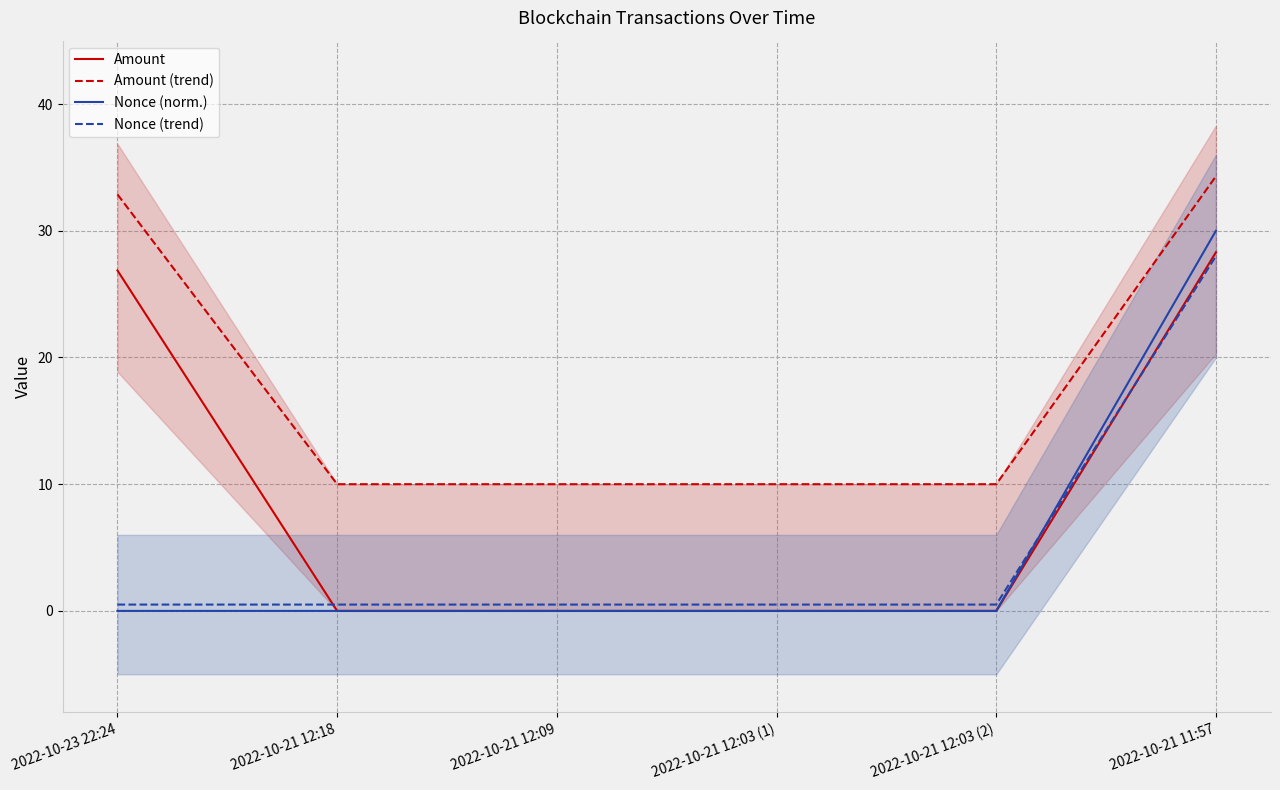

Which series ends up on top after the final intersection of Amount and Nonce (norm.)?

Nonce (norm.)